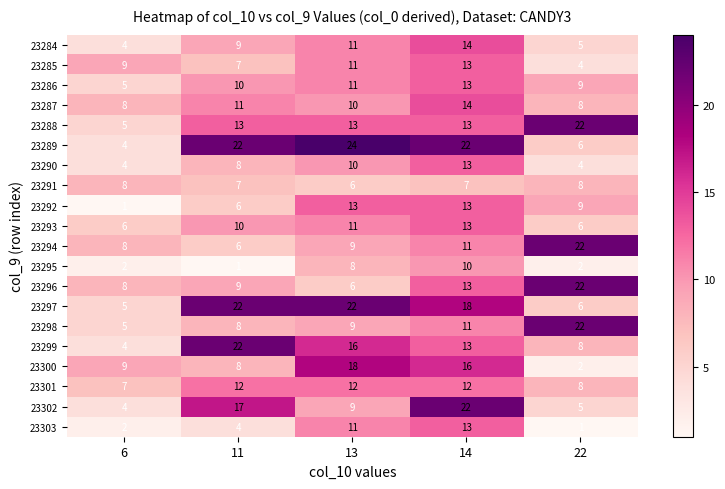

Rank the categories by 23284 value from lowest to highest.

6, 22, 11, 13, 14